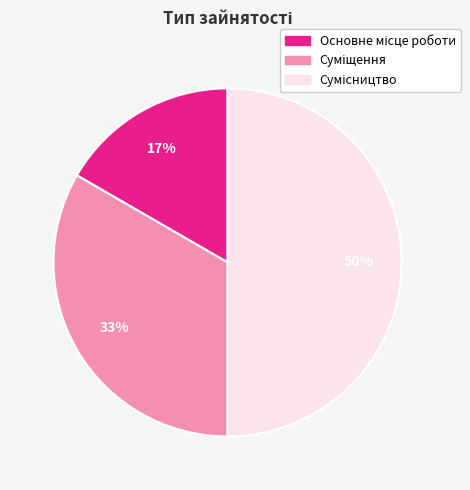

To the nearest percent, what is the average slice percentage?

33%